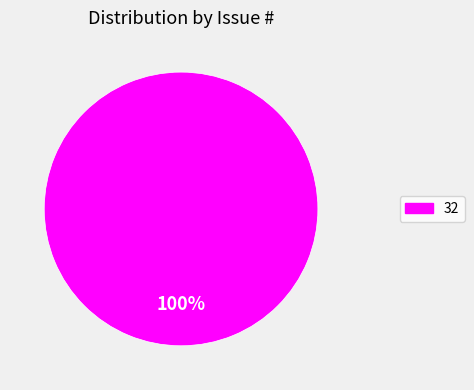

Is there any slice that represents more than half of the pie?

Yes